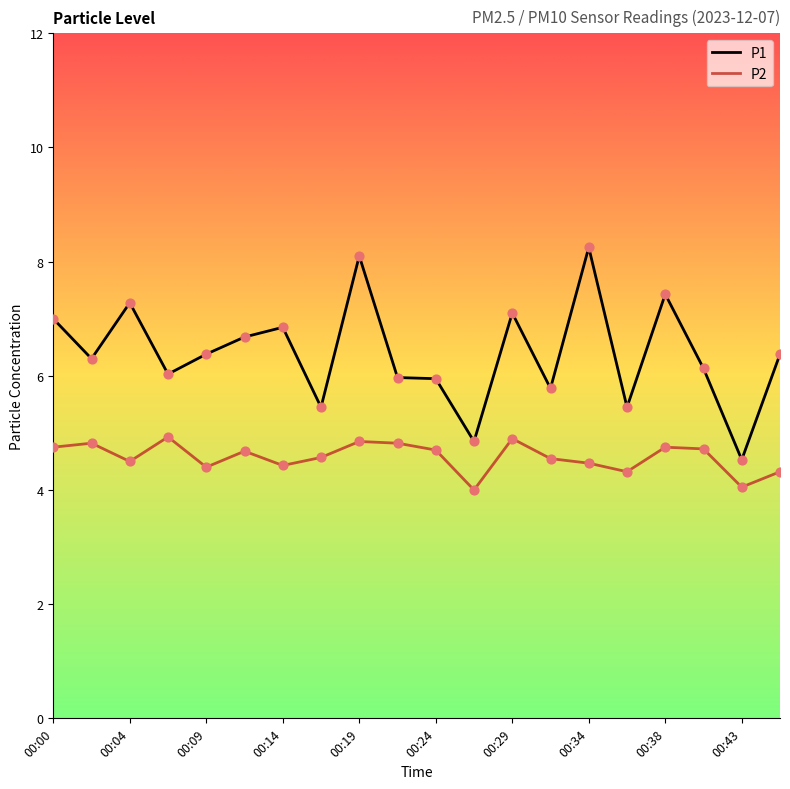

Which series has the largest range (max minus min)?

P1